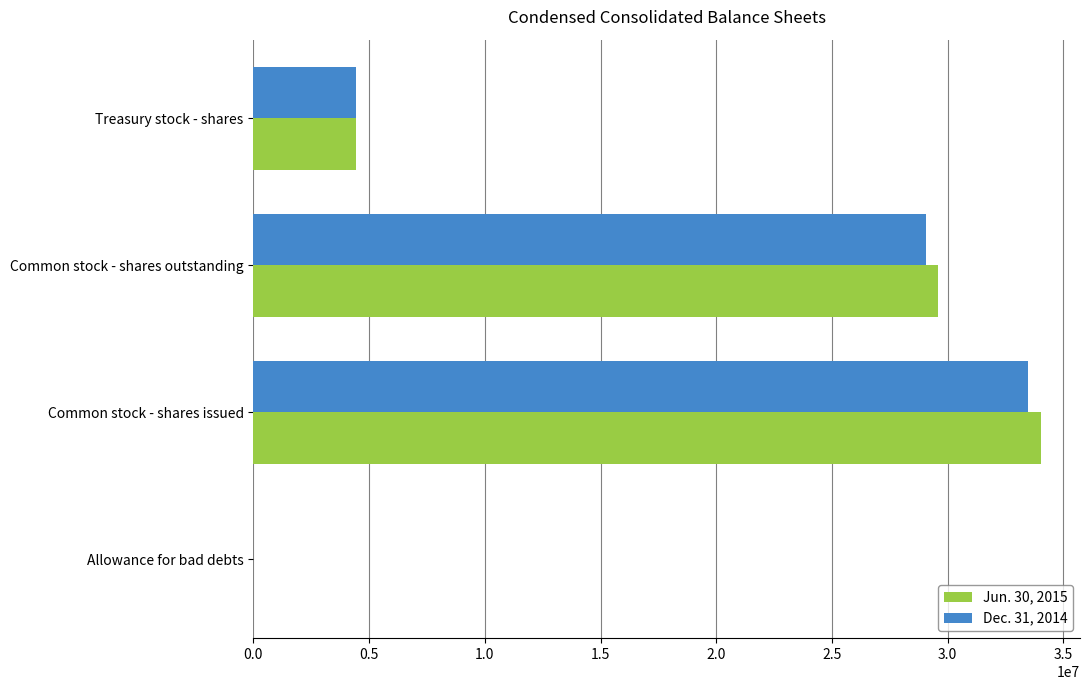

Which category has the highest value across all series?

Common stock - shares issued